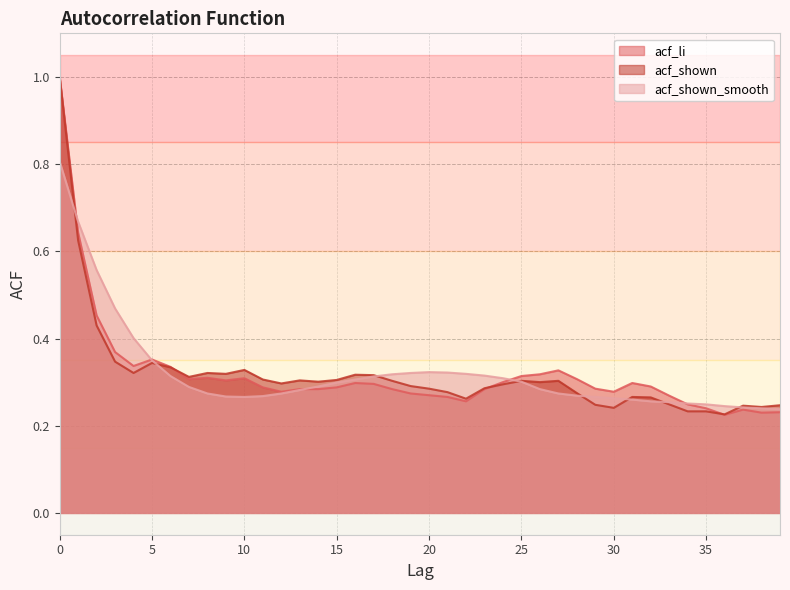

At which label does acf_shown_smooth reach its minimum?

39